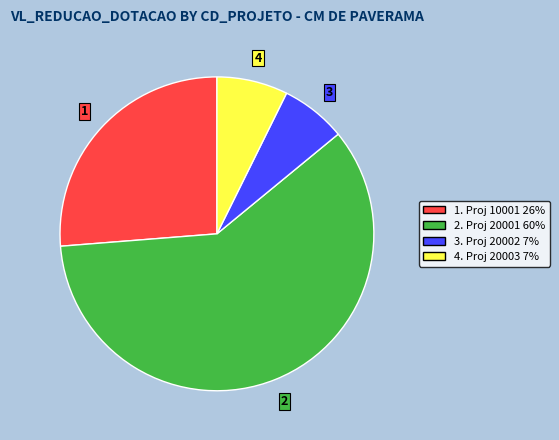

Does any single category account for the majority?

Yes